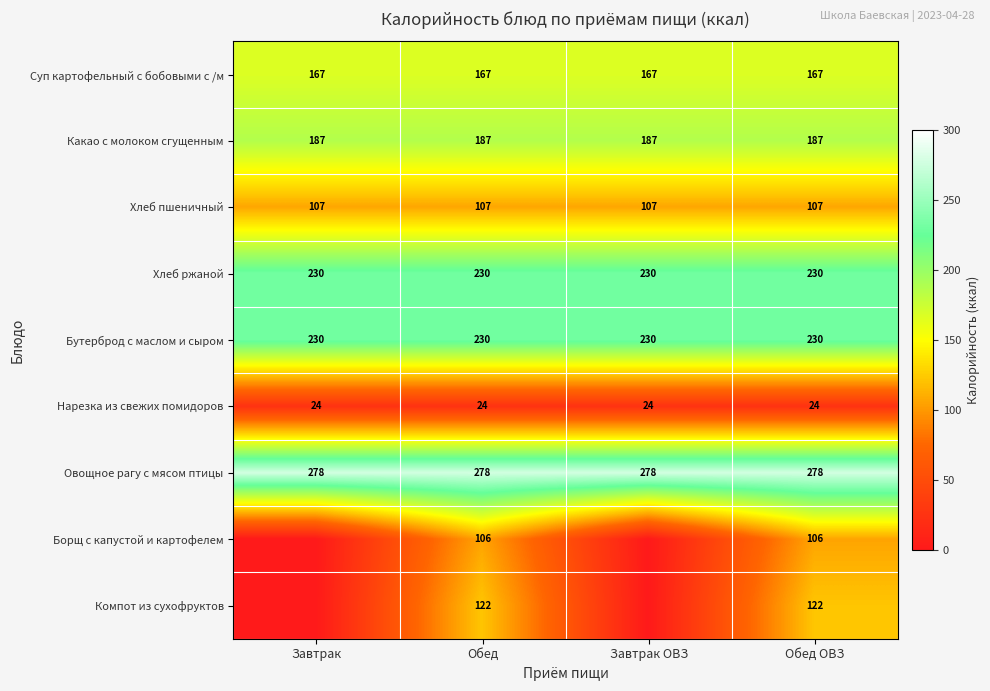

At which category is the sum across all series the highest?

Обед